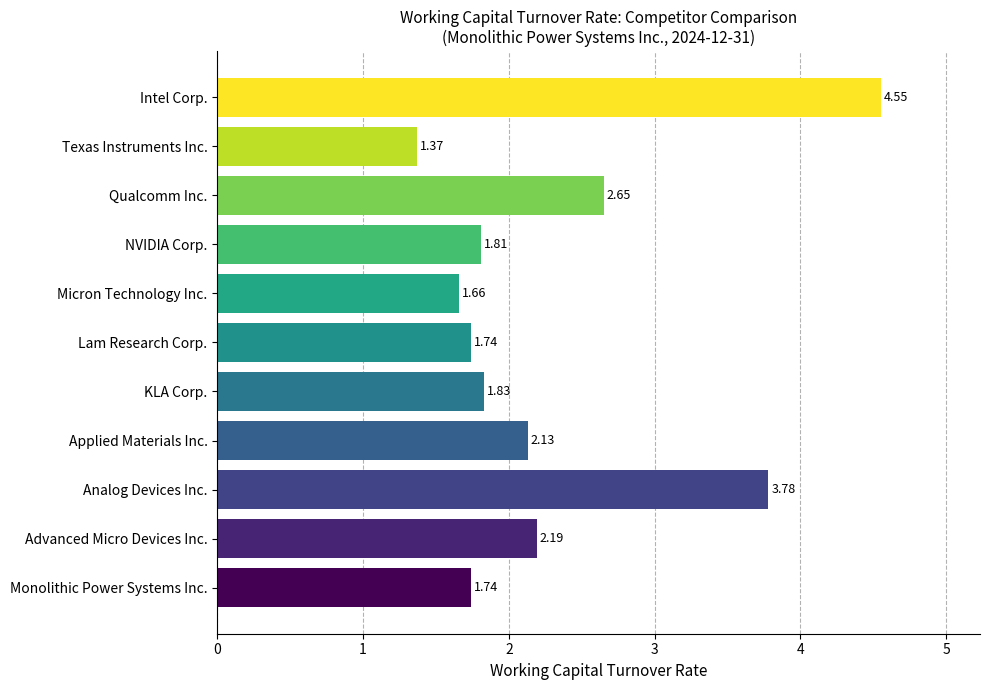

Which category has the lowest value across all series?

Texas Instruments Inc.